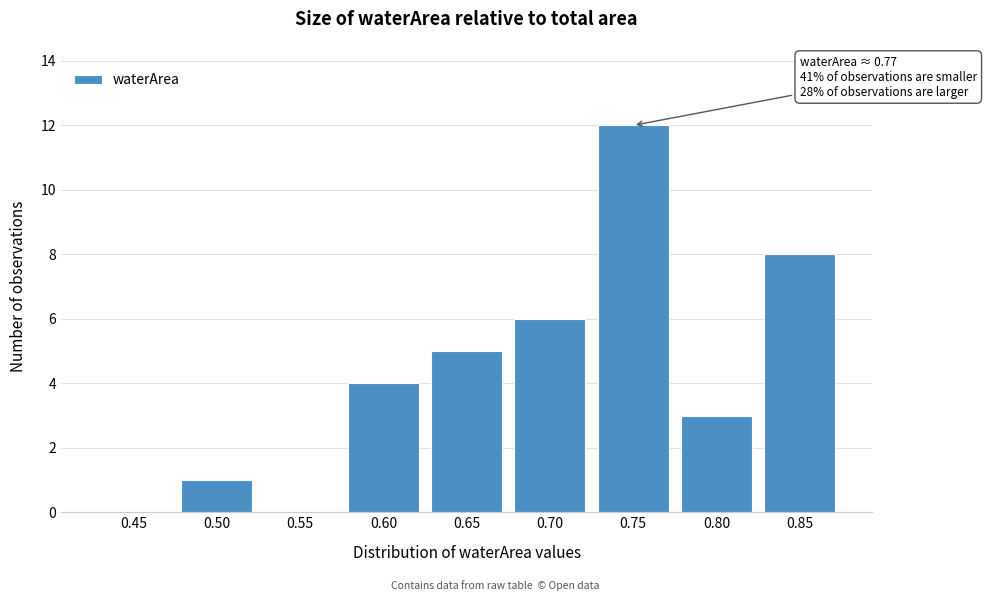

Reading left to right, transcribe all the data shown in this chart.

0.45=0	0.50=1	0.55=0	0.60=4	0.65=5	0.70=6	0.75=12	0.80=3	0.85=8